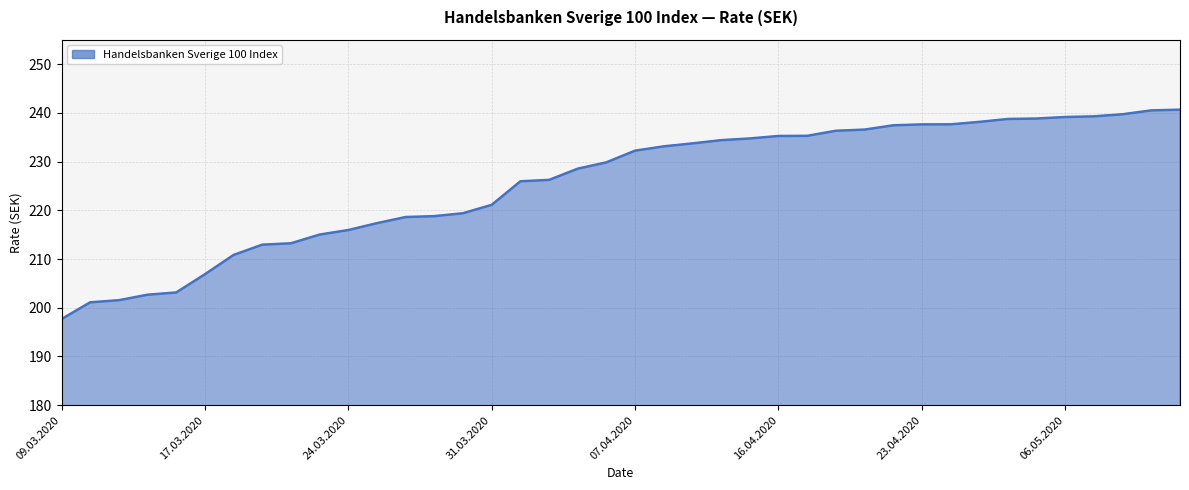

What is the difference between the maximum and minimum values?

43.0